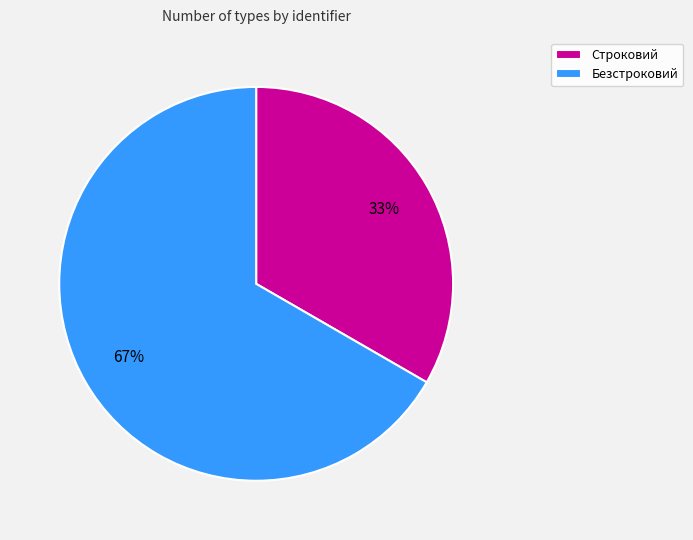

Is Строковий the majority of the pie?

No